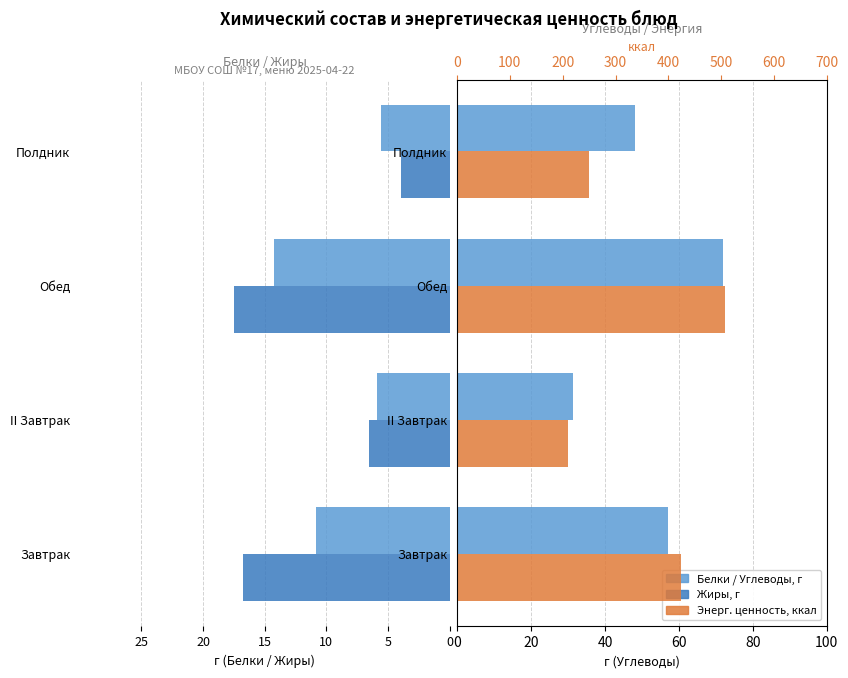

Reading left to right, what are all the values shown in this chart?

Белки, г: -10.9	-5.9	-14.2	-5.5
Жиры, г: -16.8	-6.6	-17.5	-3.9
Углеводы, г: 57.1	31.4	71.8	48.1
Ккал: 424.4	211.0	506.6	250.7